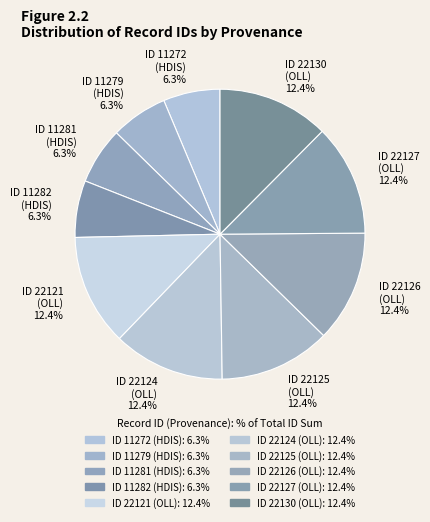

Does any single category account for the majority?

No